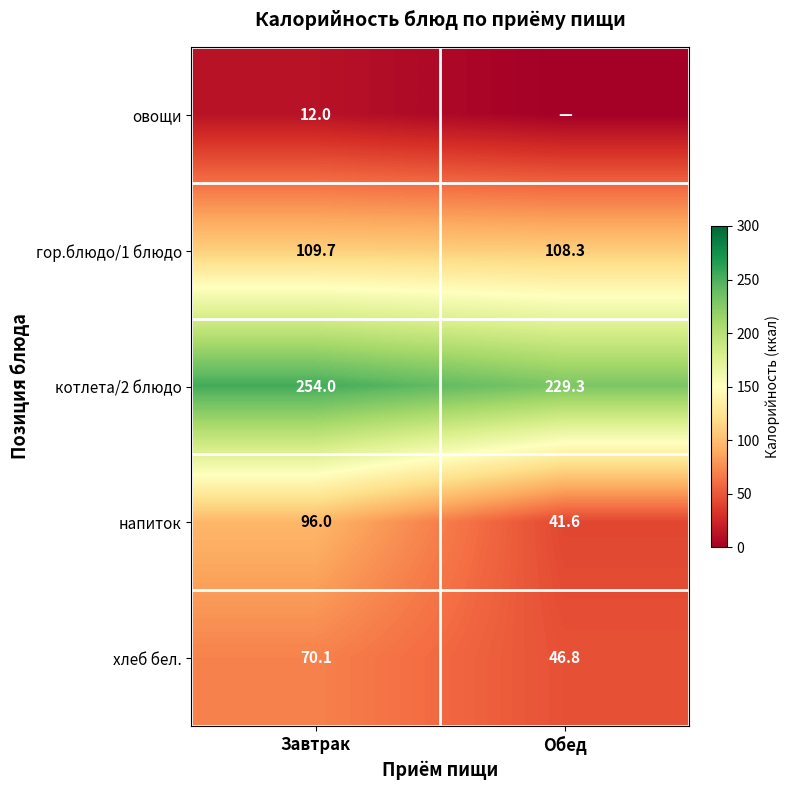

Rank the categories by котлета/2 блюдо value from highest to lowest.

Завтрак, Обед